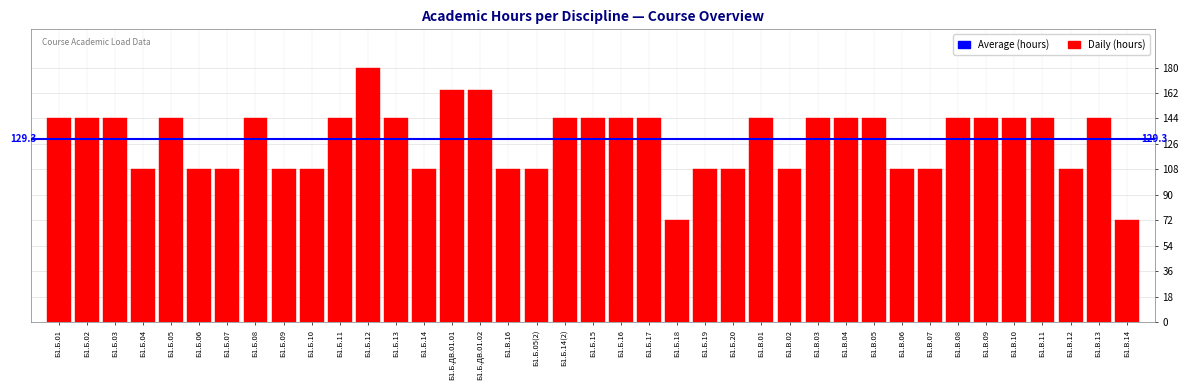

What is the value of the 2nd bar from the left?

144